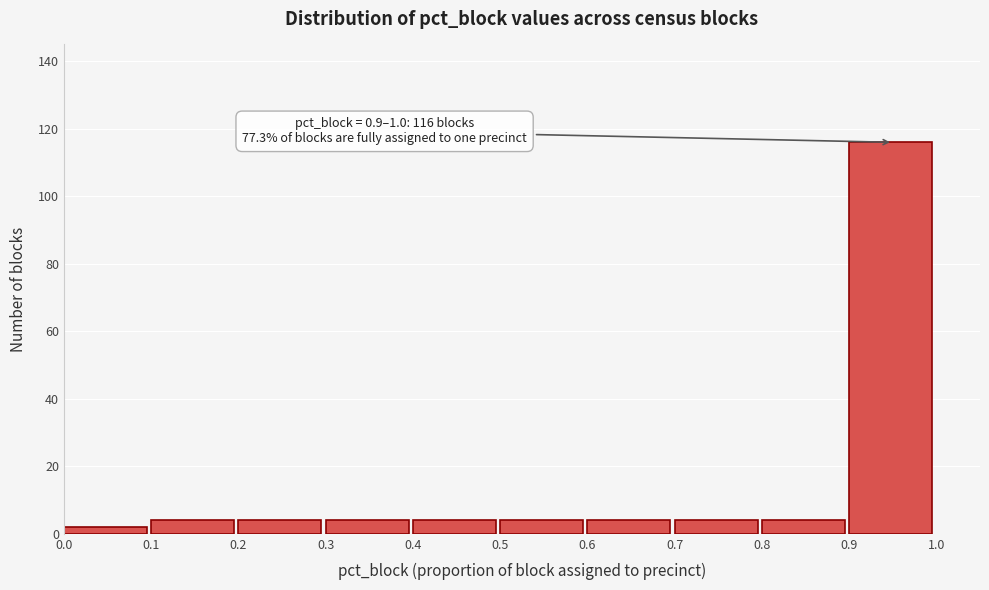

Over which range of the x-axis is the bar tallest?

0.9 to 1.0